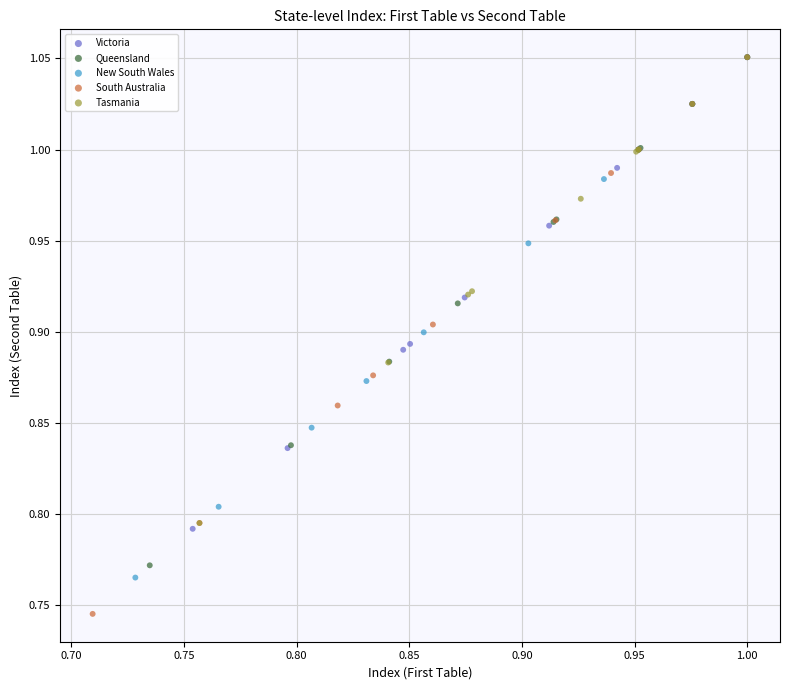

Which series reaches the minimum Y coordinate?

South Australia